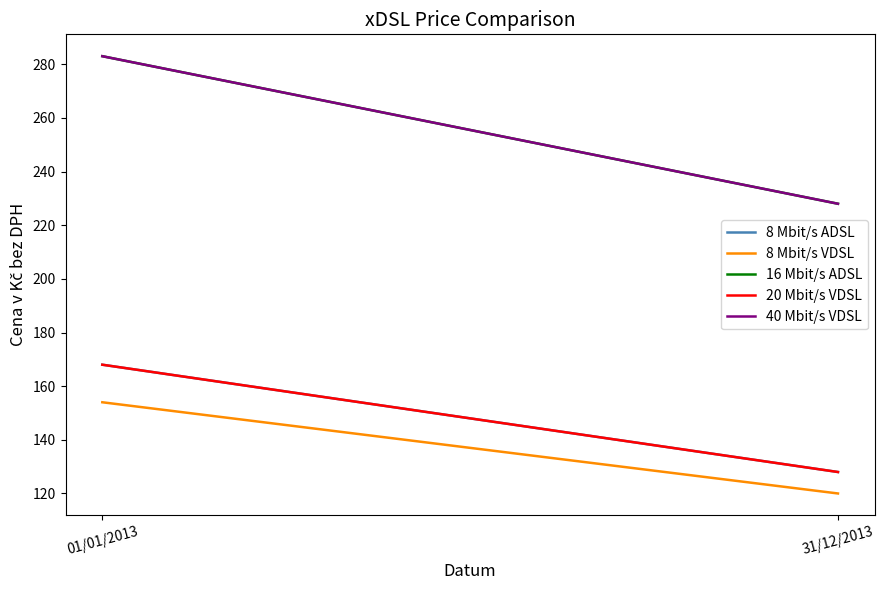

List the labels in order of 40 Mbit/s VDSL value, largest first.

01/01/2013, 31/12/2013